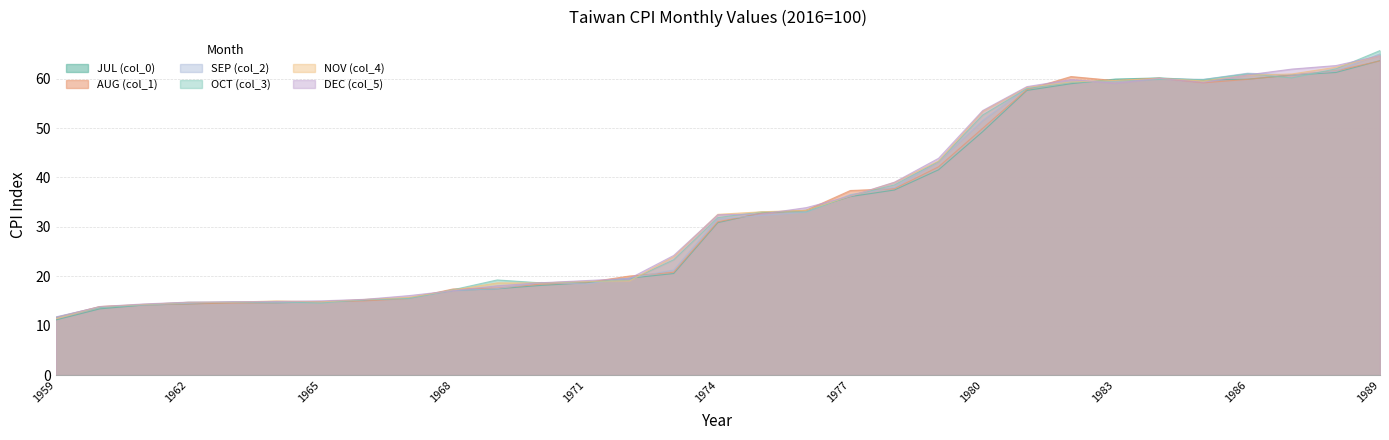

Does the chart display data point markers on the line(s)?

No